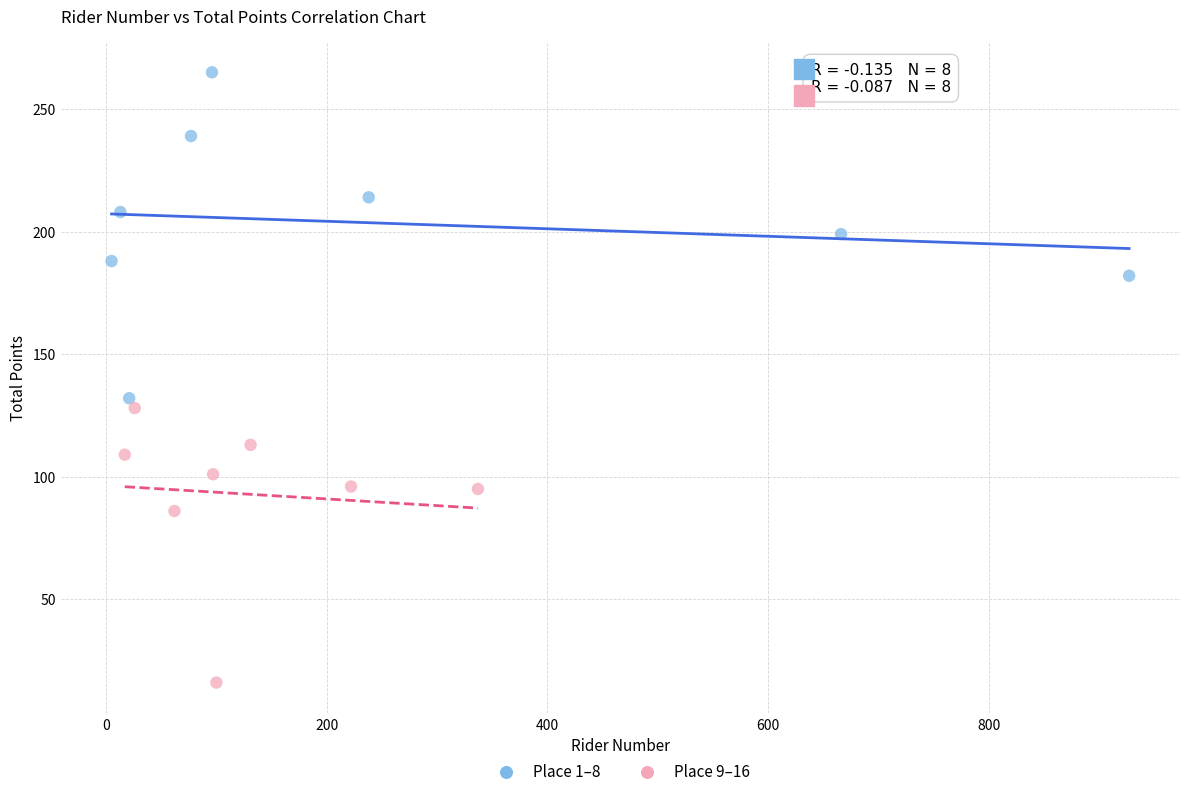

Which series contains the highest Y value?

Place 1–8